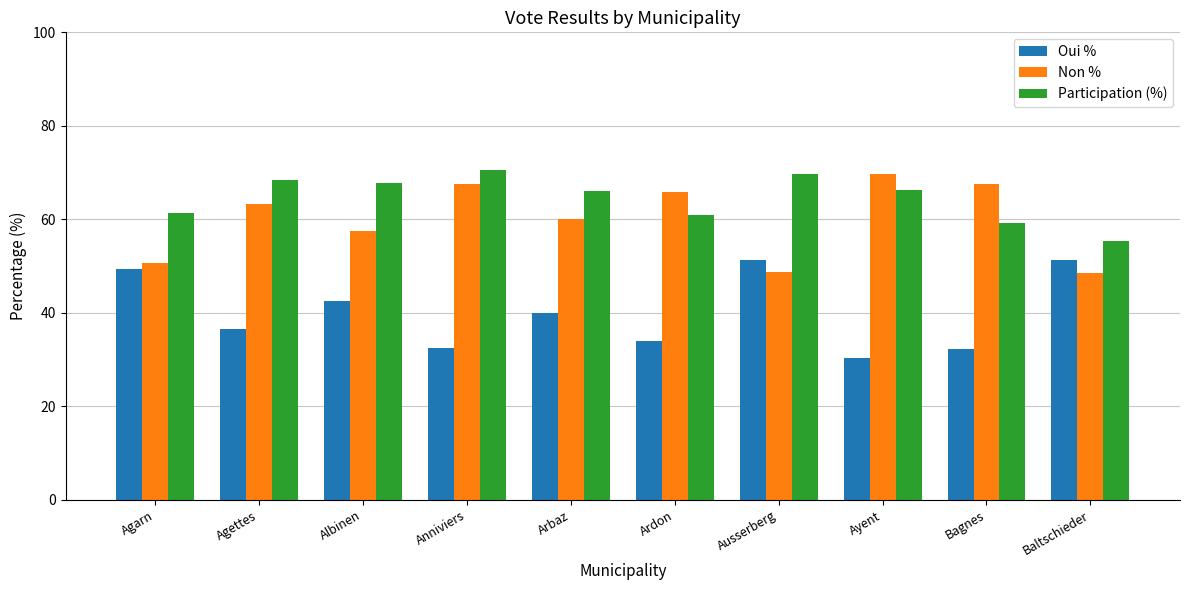

List the series in order of their overall mean, highest first.

Participation (%), Non %, Oui %